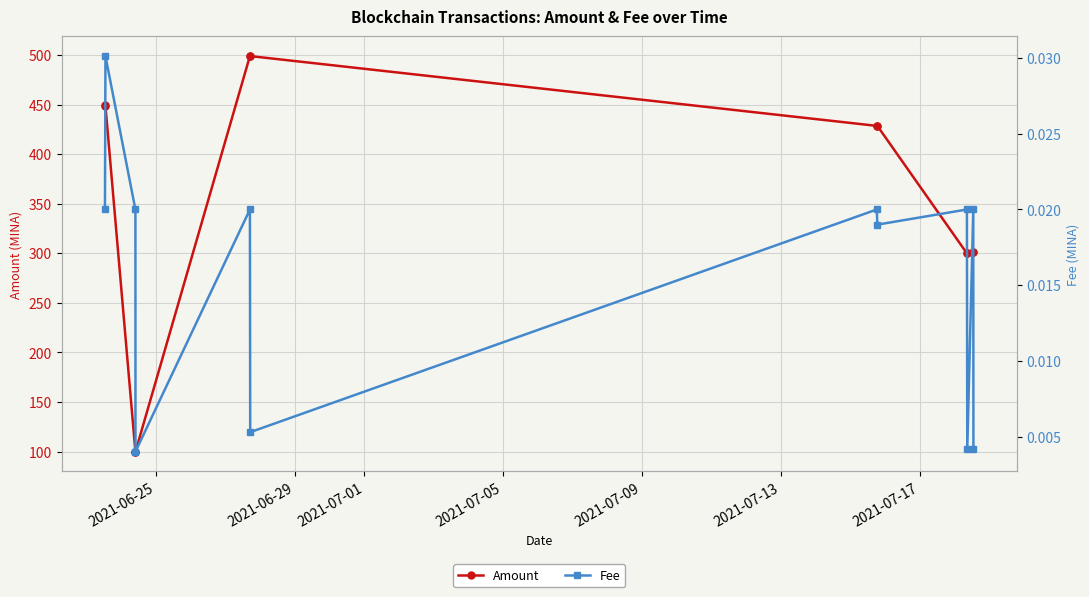

Reading left to right, what are all the values shown in this chart?

Amount: 449.8	448.8	100.0	100.0	499.0	499.0	428.6	428.6	300.0	300.0	300.9	300.9
Fee: 0.0	0.0	0.0	0.0	0.0	0.0	0.0	0.0	0.0	0.0	0.0	0.0